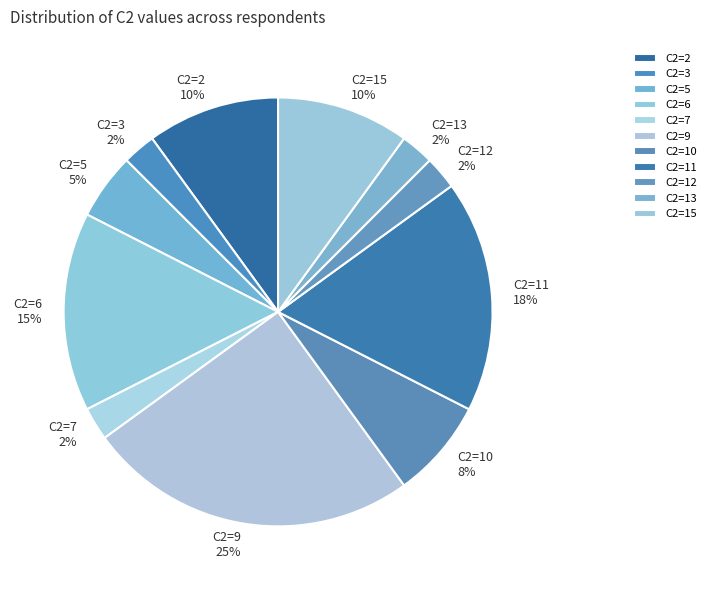

Do C2=7 and C2=15 together represent more than half of the pie?

No